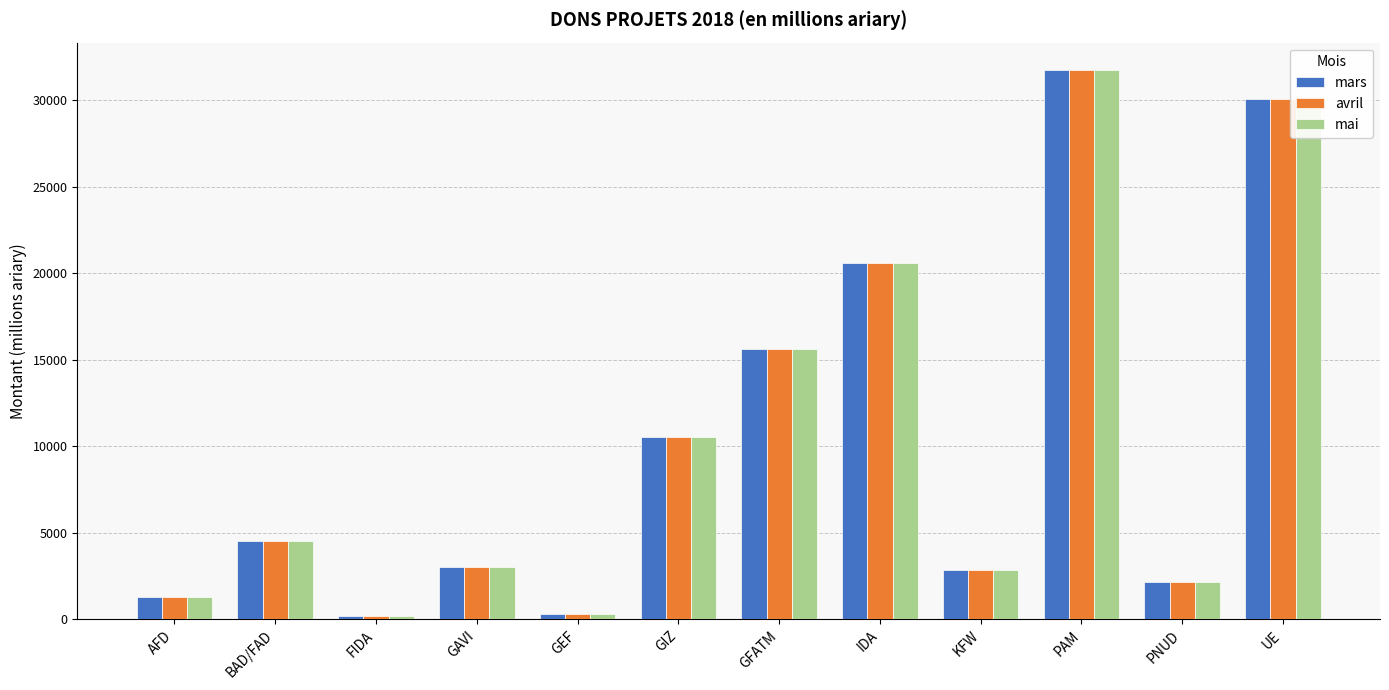

How many groups of bars are there?

12